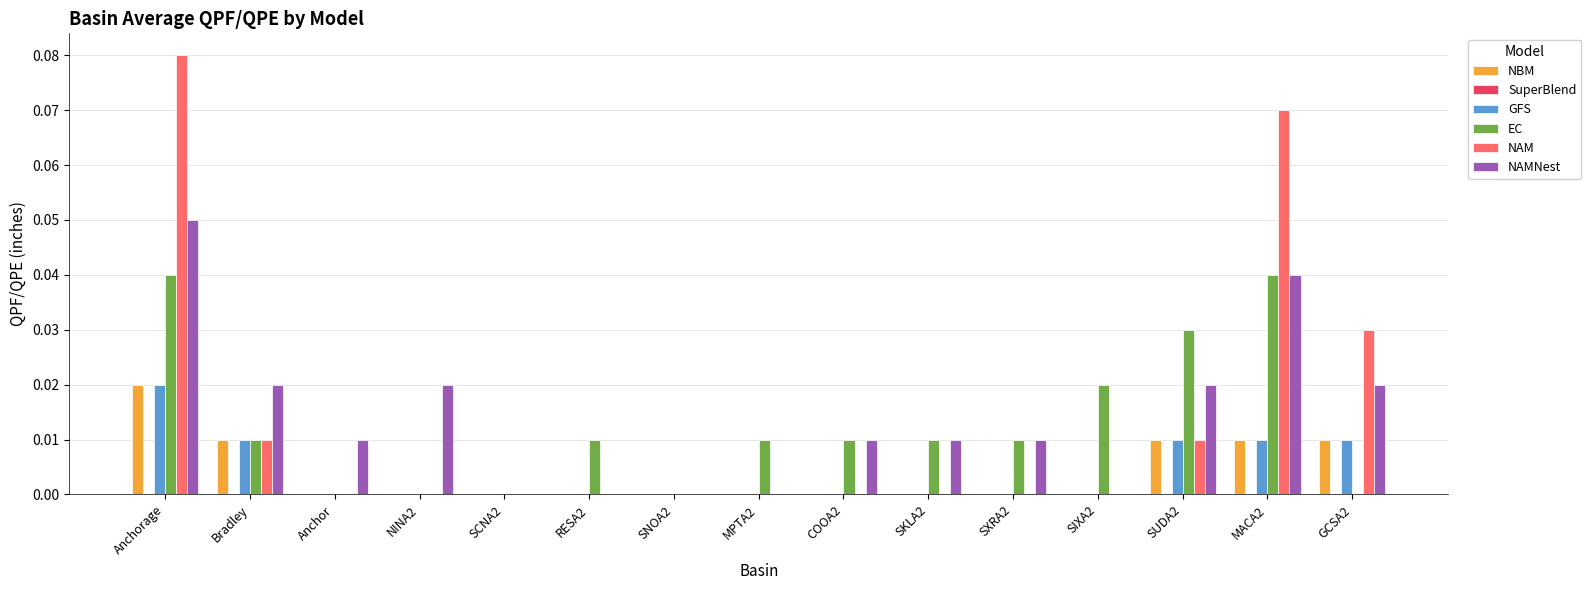

Which series changed the most between SXRA2 and SUDA2?

EC